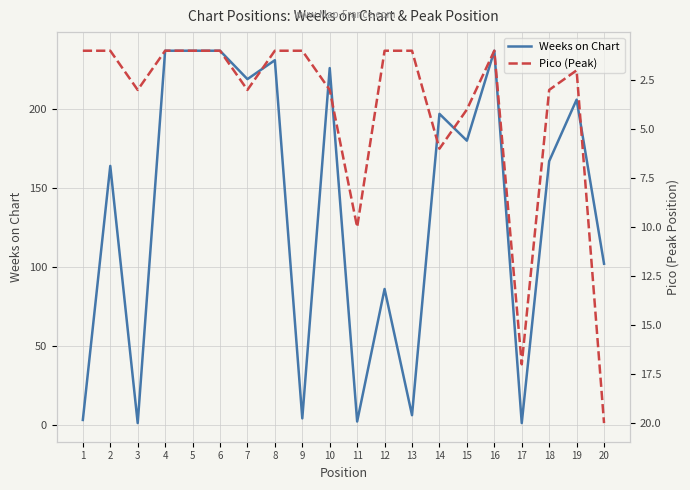

At which category does Weeks on Chart reach its first local valley?

3